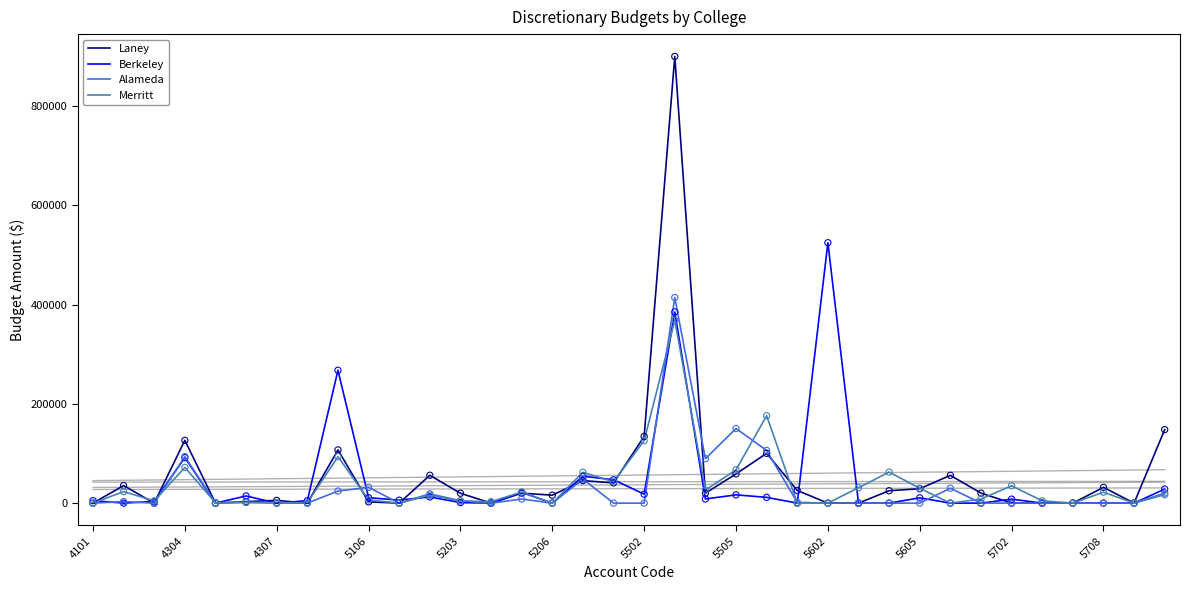

Which series reaches the minimum Y coordinate?

Laney